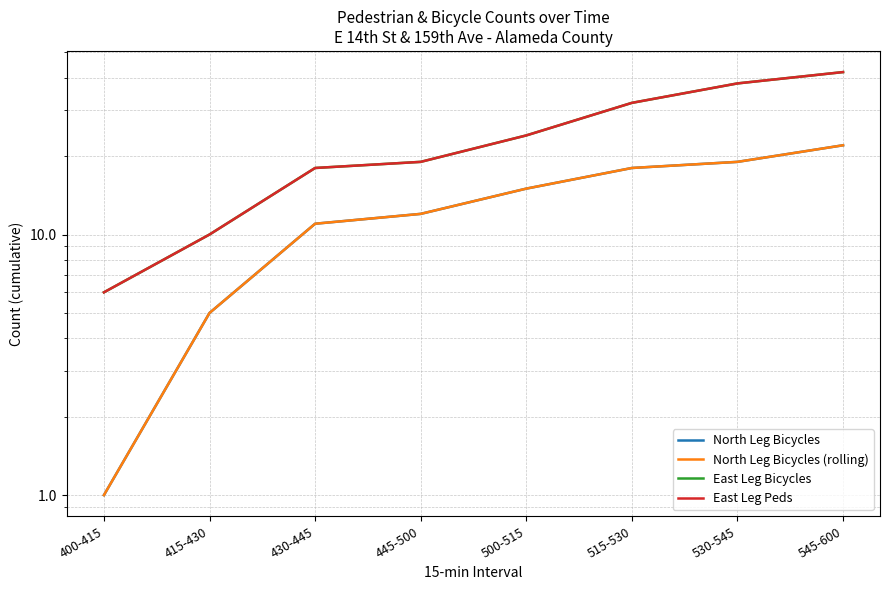

What are all the series names shown in the legend?

North Leg Bicycles, North Leg Bicycles (rolling), East Leg Bicycles, East Leg Peds